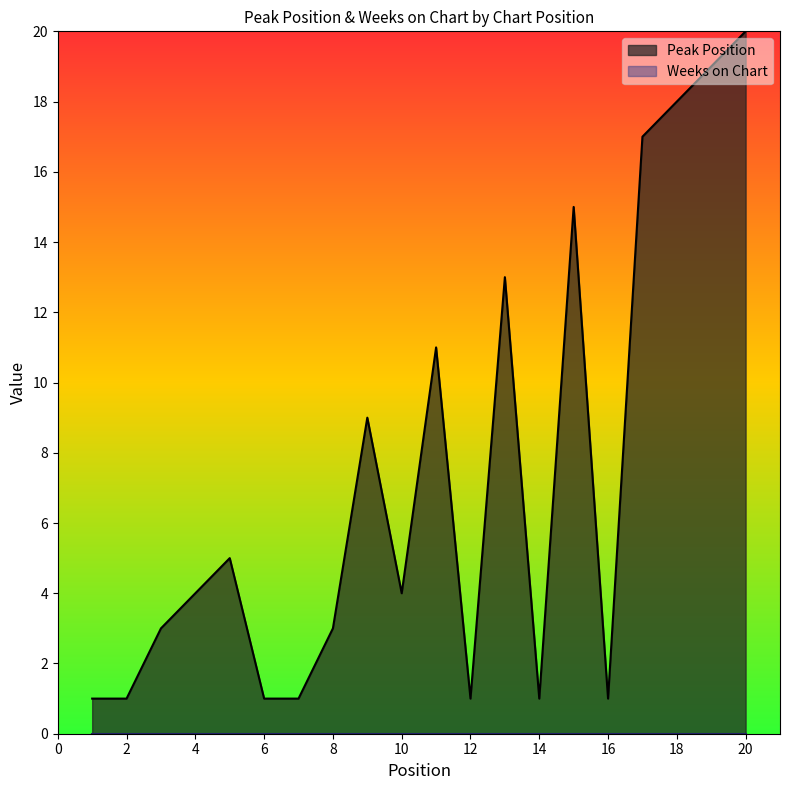

Count the number of data series in this chart.

2